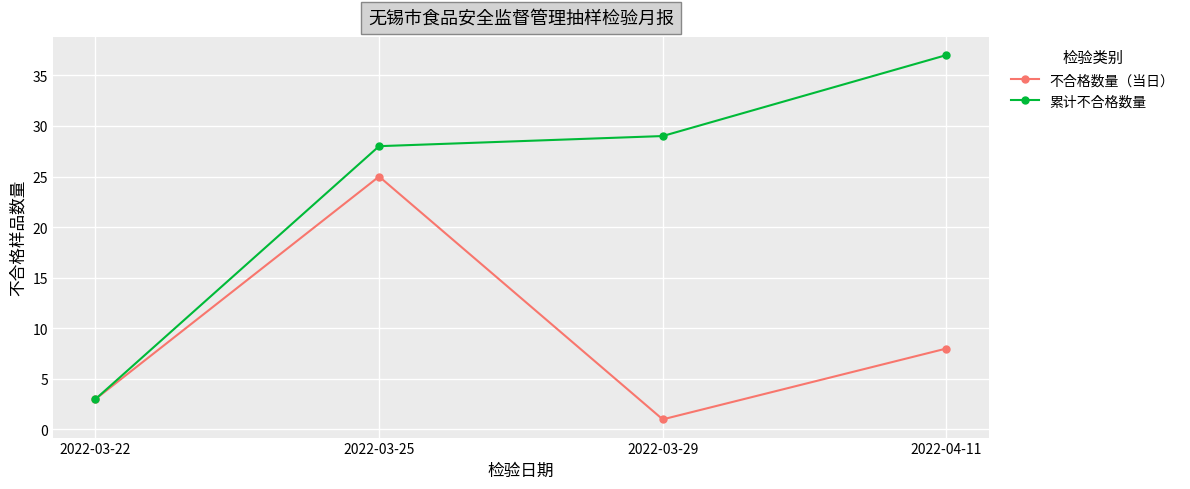

In 不合格数量（当日）, how many points are higher than both neighbors (excluding endpoints)?

1